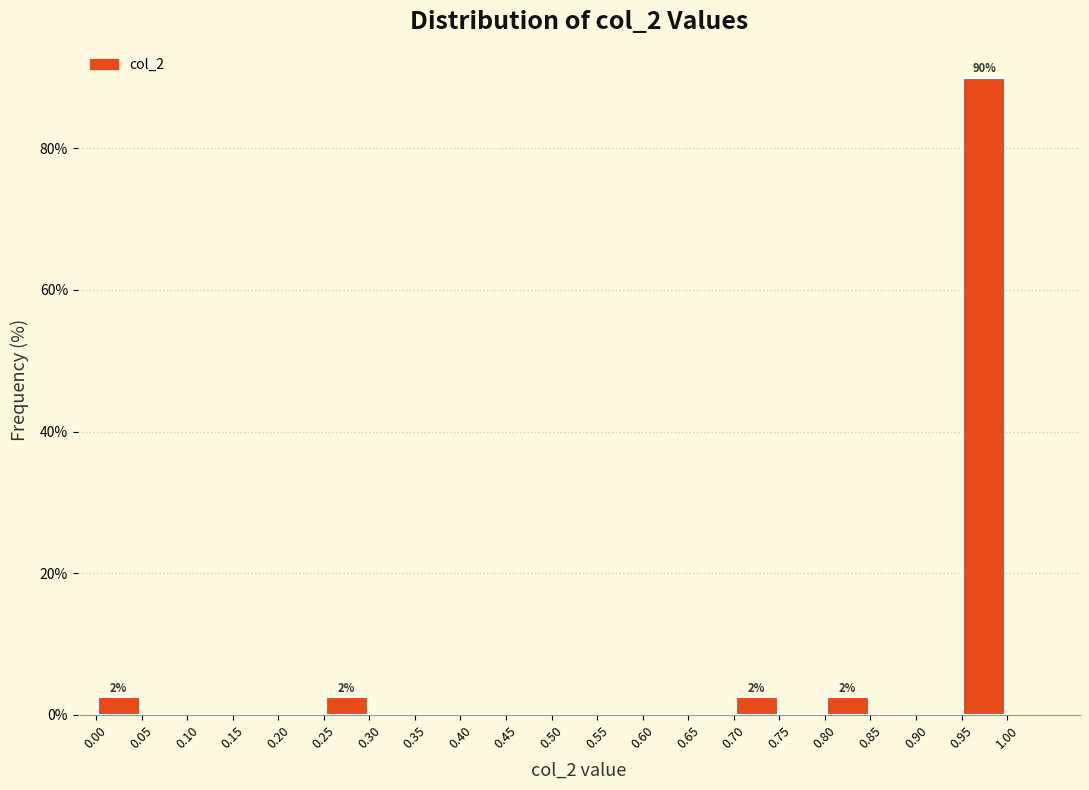

Over which range of the x-axis is the bar tallest?

0.95 to 1.00